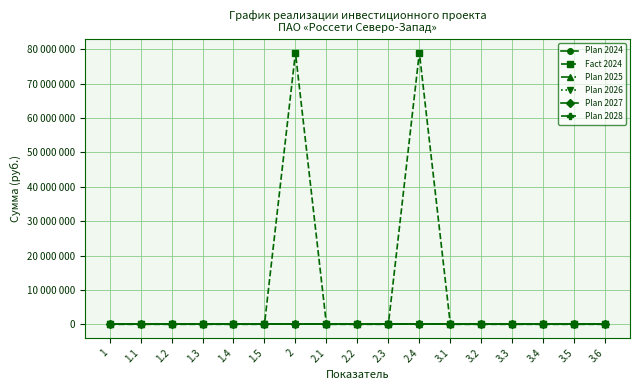

Does the chart have visible grid lines?

Yes